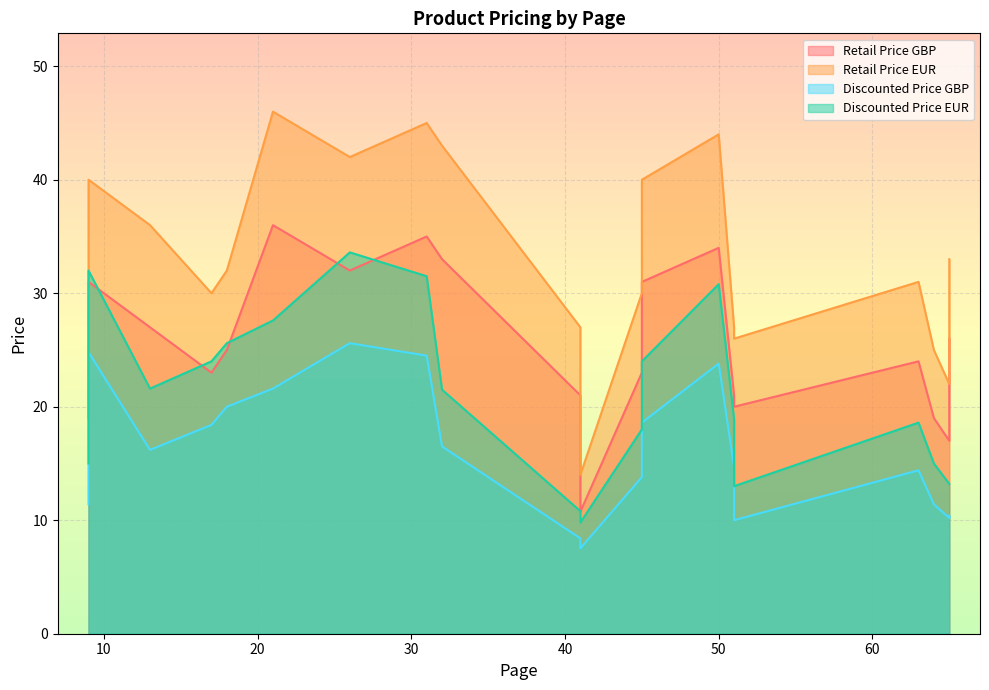

True or false: Retail Price EUR and Discounted Price EUR intersect in this chart.

False